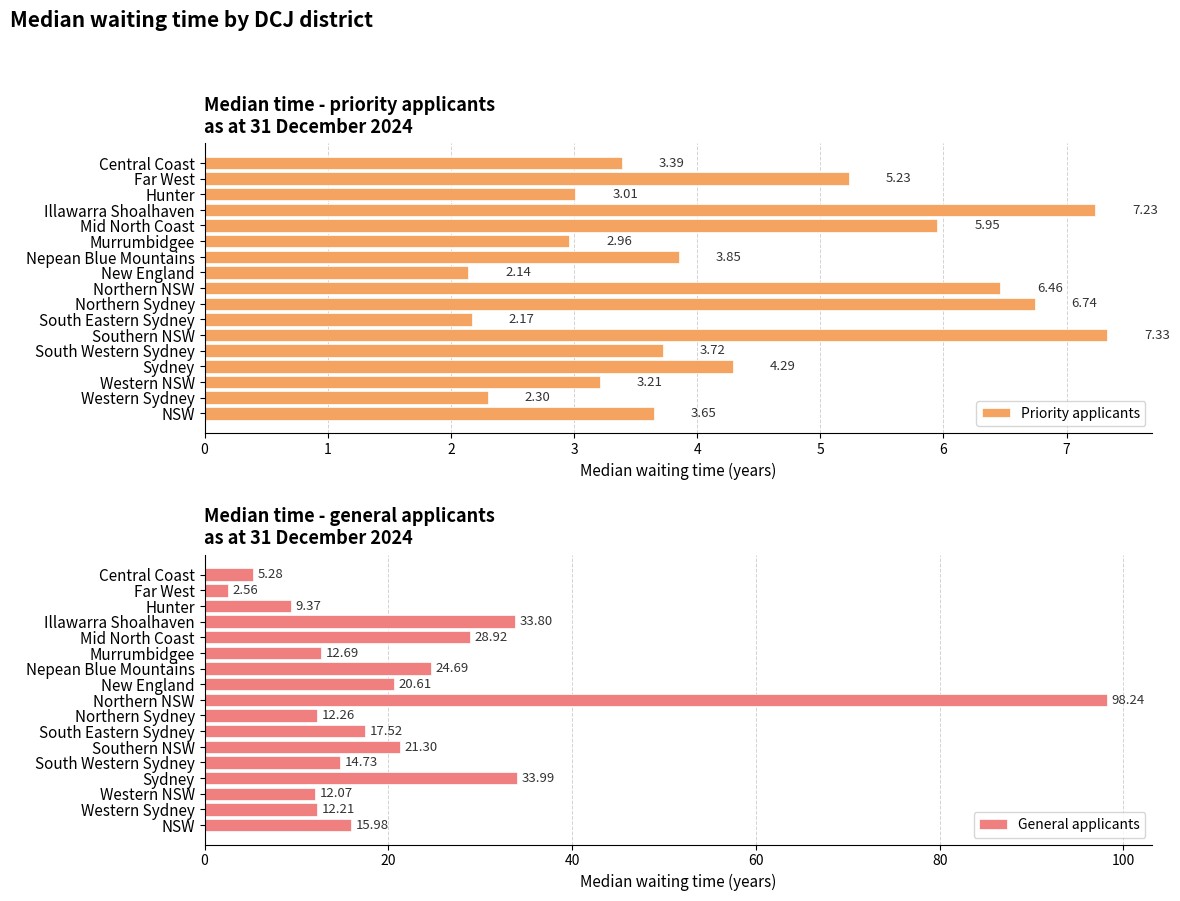

What is the difference between the General applicants values at Hunter and Central Coast?

4.1